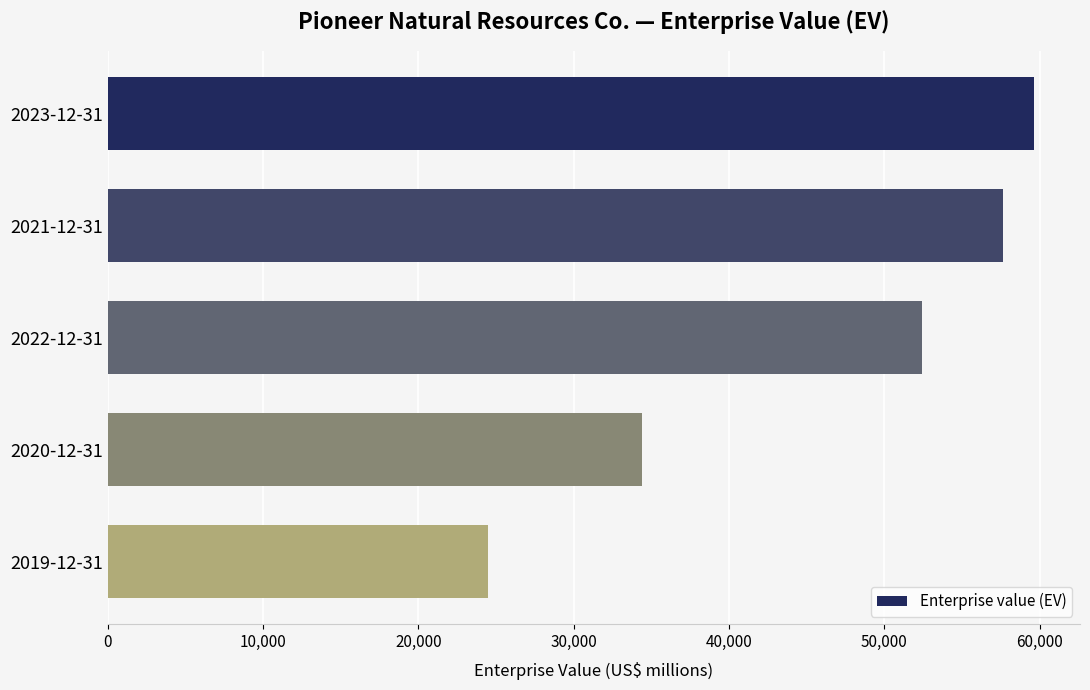

What is the sum of all values?

228513